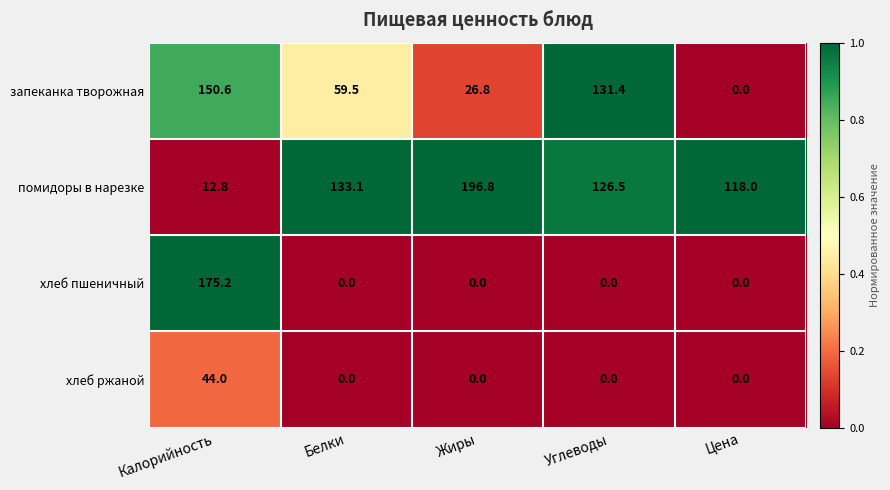

What is the difference between the запеканка творожная values at Углеводы and Белки?

71.9